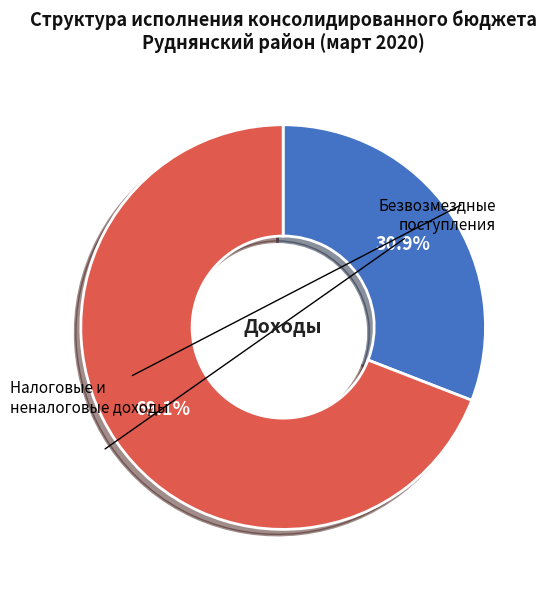

Is there a majority slice in this chart?

Yes